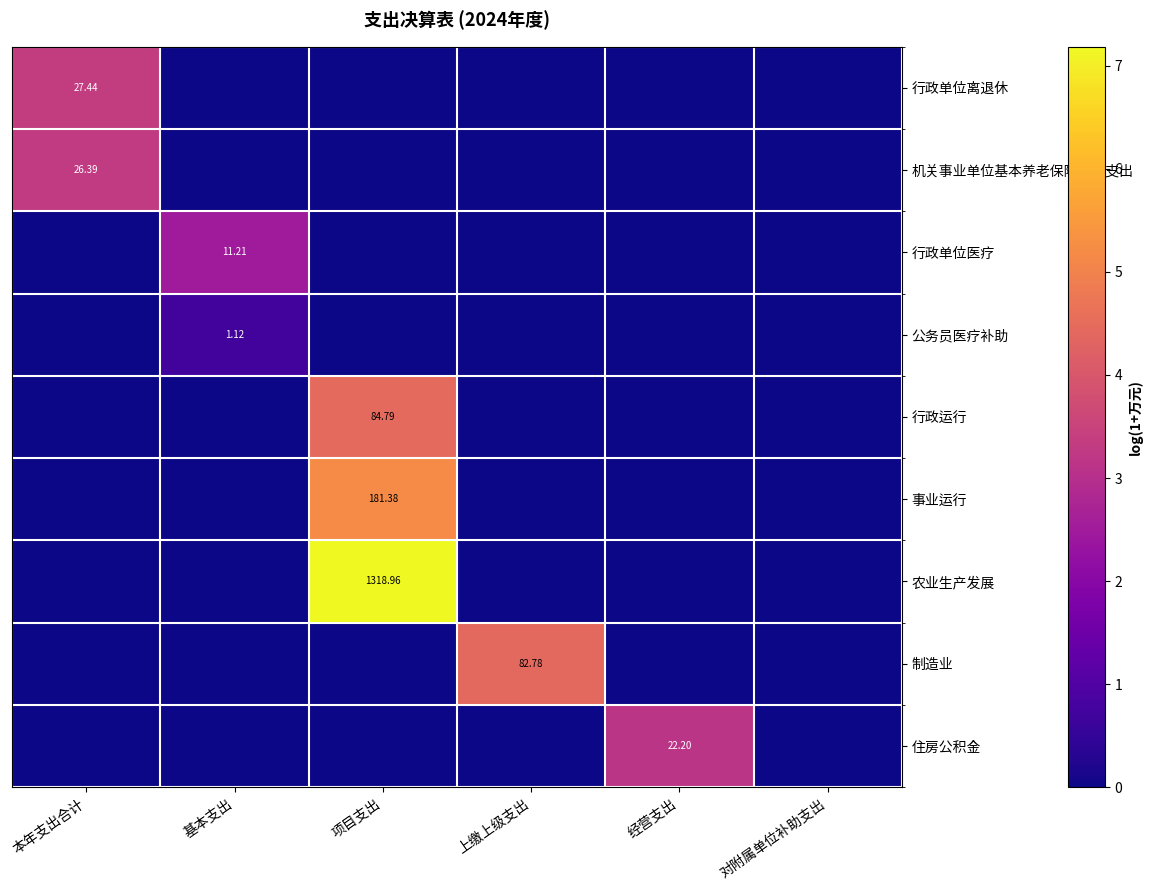

Which series changed the most between 基本支出 and 对附属单位补助支出?

行政单位医疗